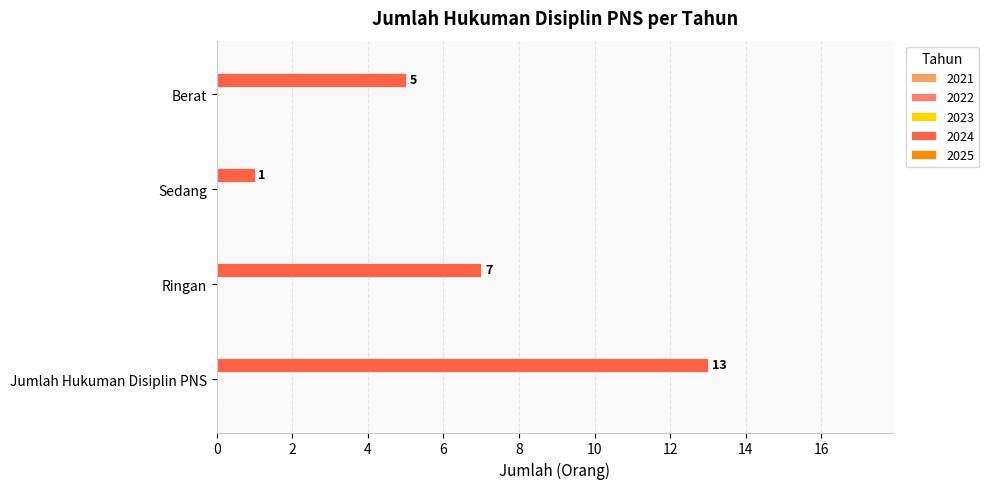

True or false: the data shows 22 at Jumlah Hukuman Disiplin PNS.

False